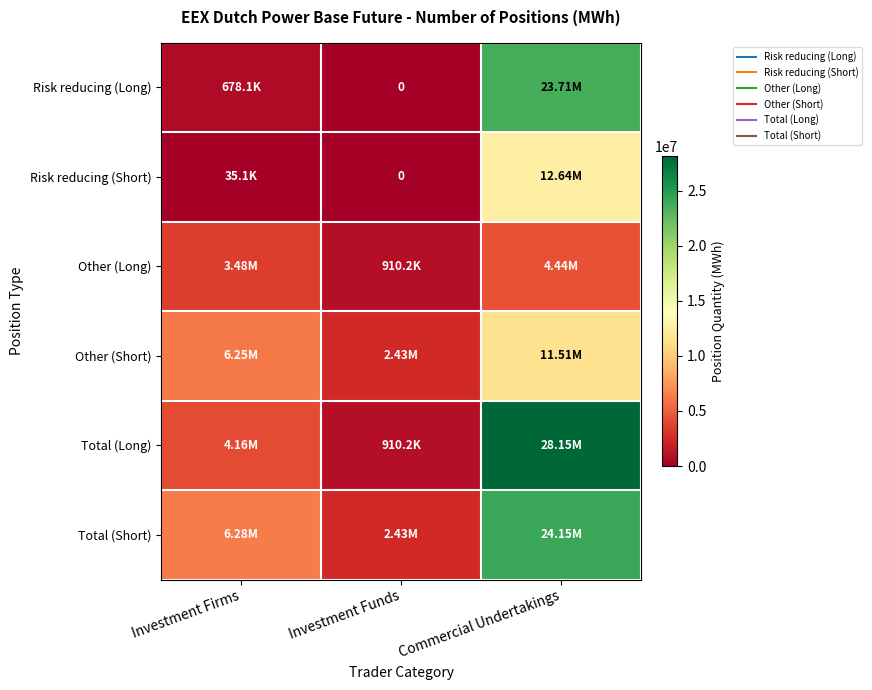

What is the difference between the highest and lowest values at Investment Funds?

2426283